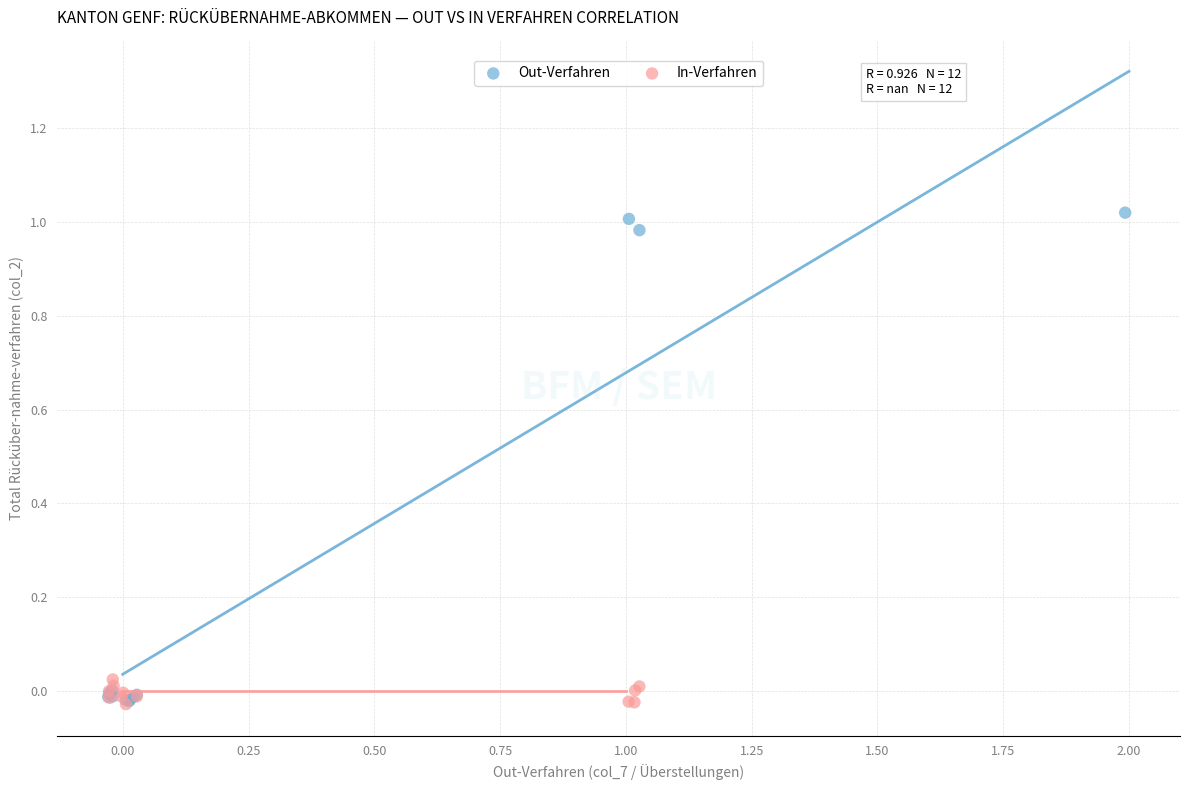

Which series has the largest Y range (max minus min)?

Out-Verfahren